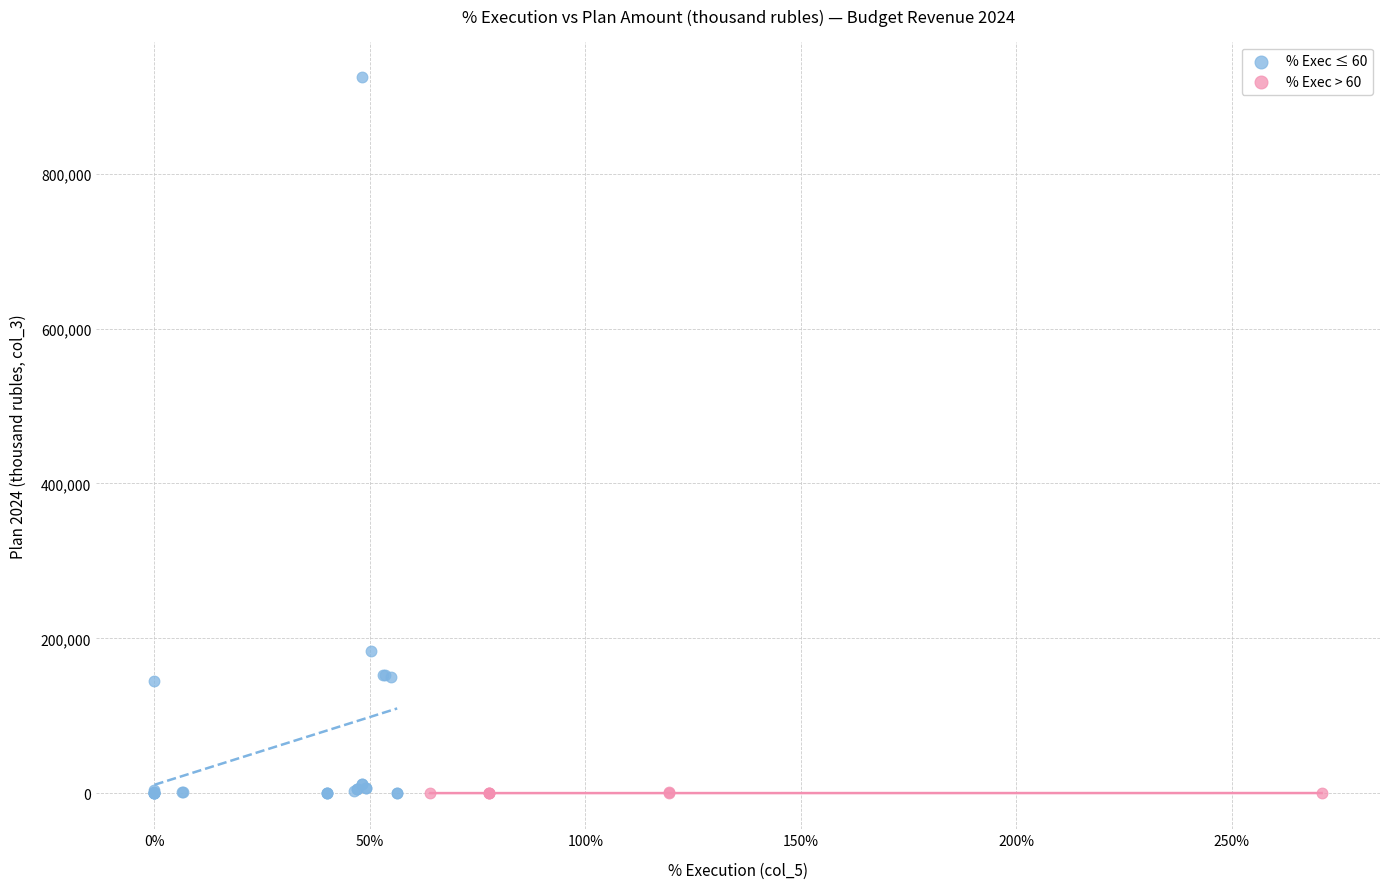

Which series reaches the maximum Y coordinate?

% Exec ≤ 60